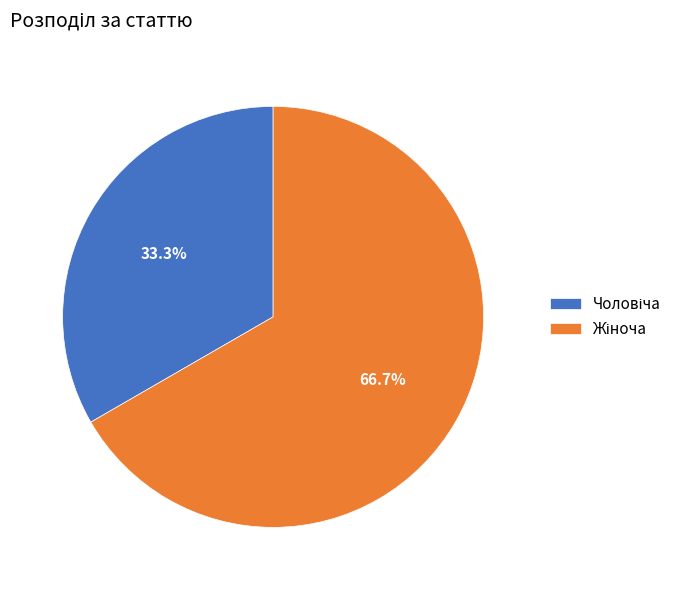

Does any single category account for the majority?

Yes